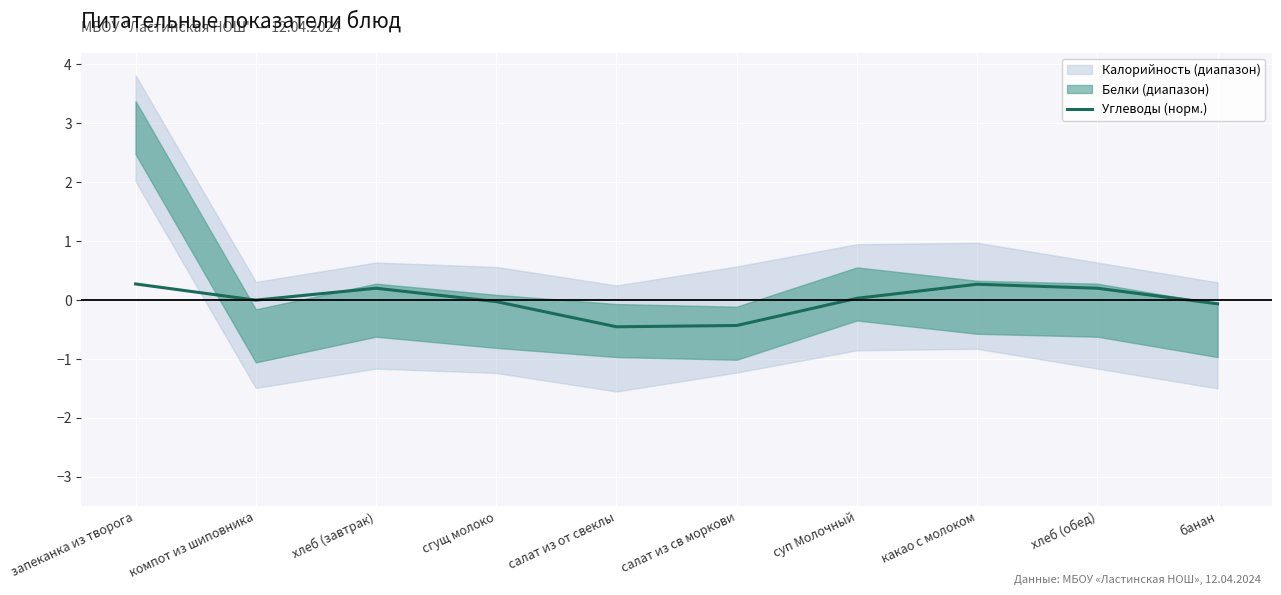

Where is the data nearest to the value 0?

компот из шиповника